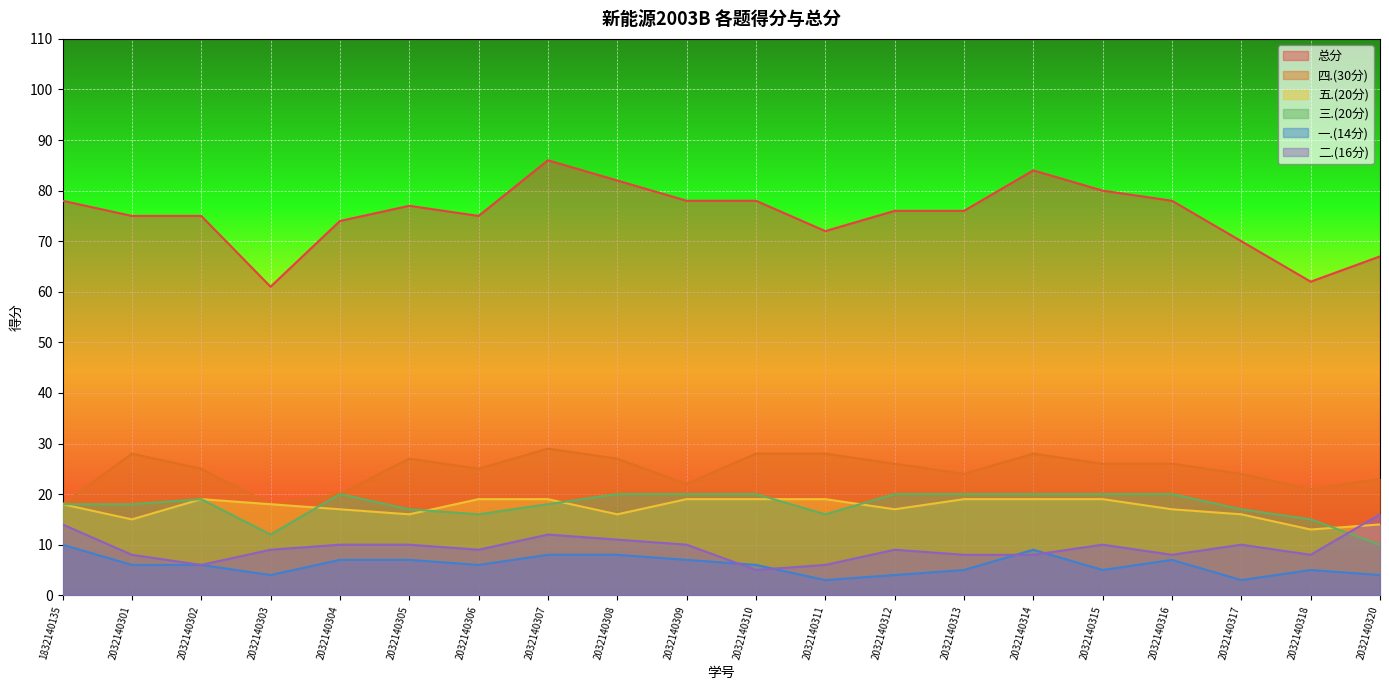

What are all the series names shown in the legend?

总分, 四.(30分), 五.(20分), 三.(20分), 一.(14分), 二.(16分)